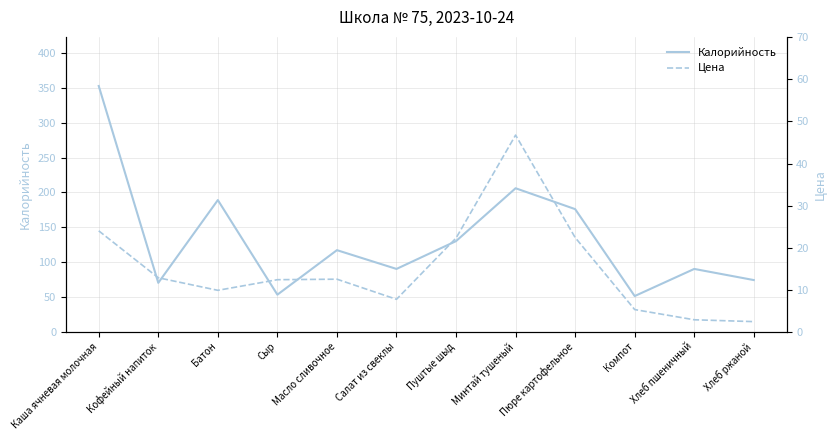

True or false: Калорийность has more than 2 interior local peaks.

True